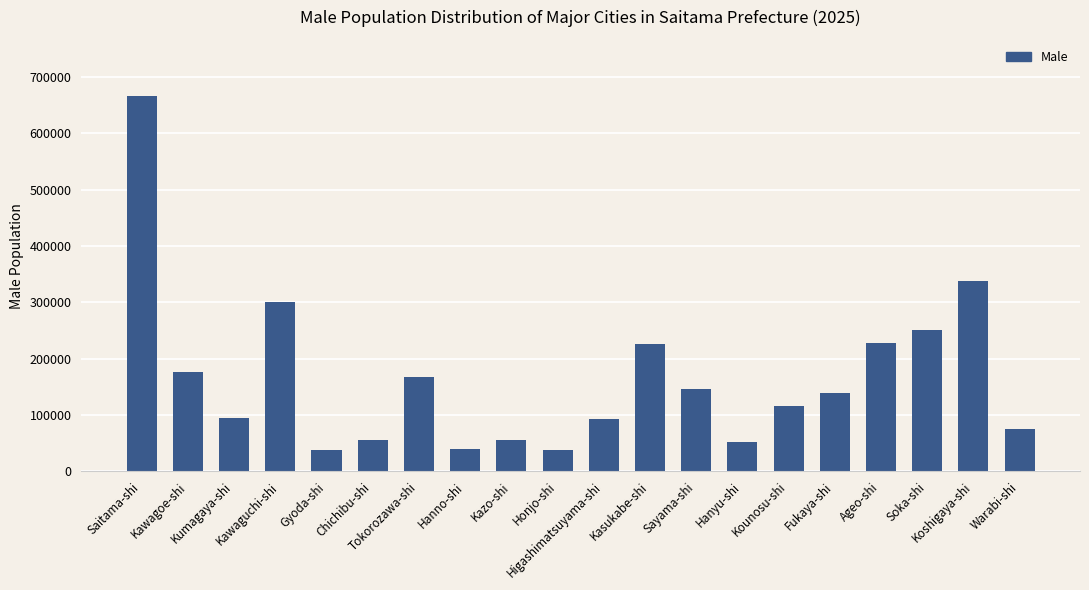

What is the value of the 9th bar from the left?

55561